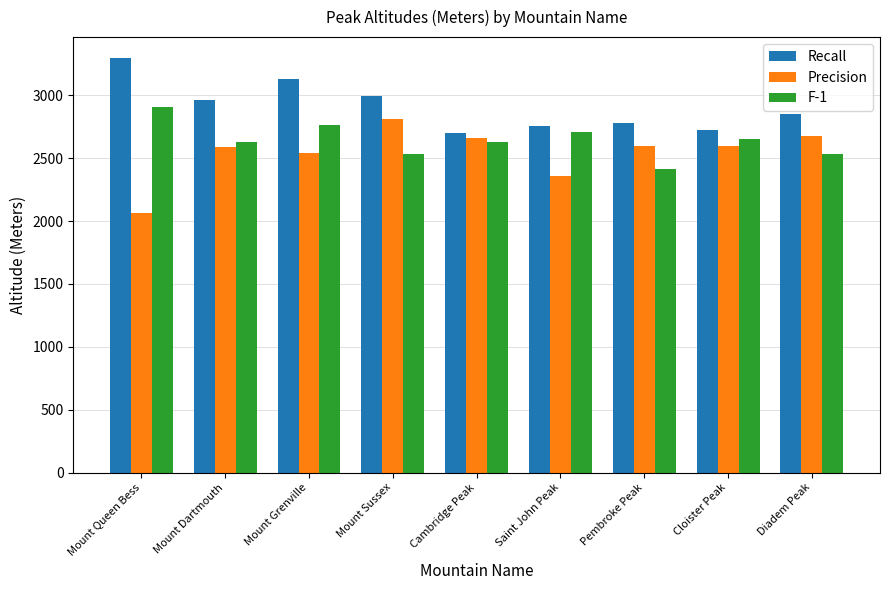

Is the value of Recall at Pembroke Peak greater than the value of F-1 at Cloister Peak?

Yes